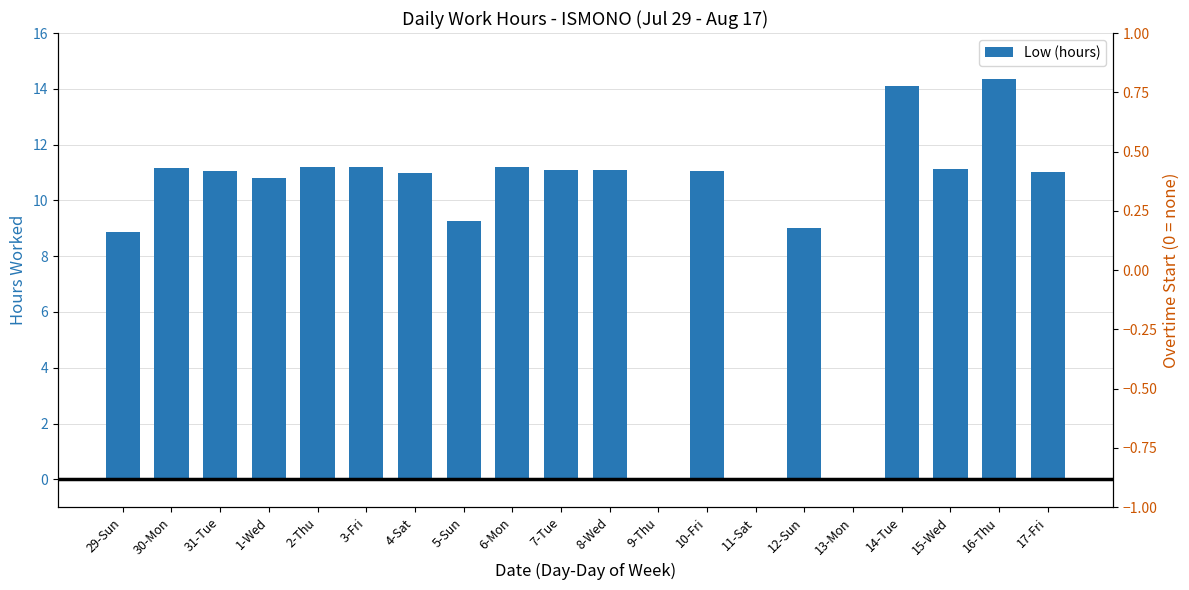

Which category has the lowest value across all series?

9-Thu